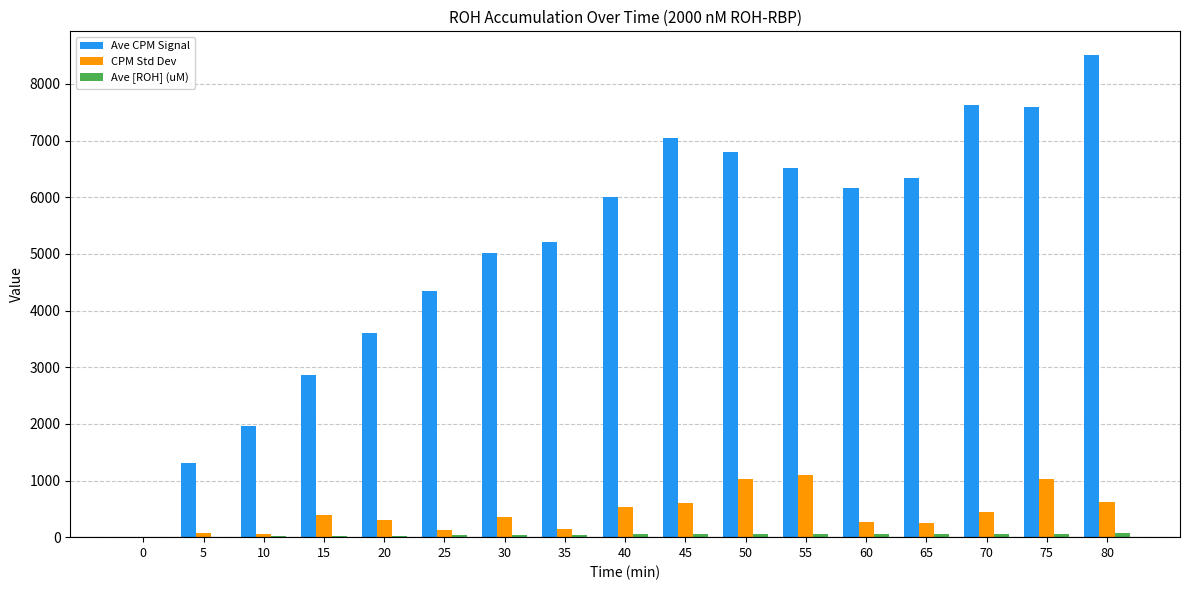

What is the maximum value for CPM Std Dev?

1089.9